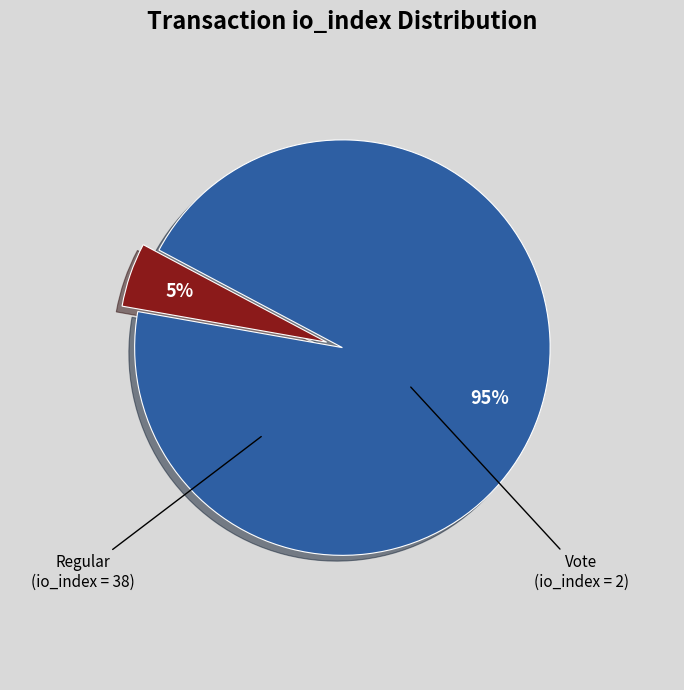

To the nearest percent, what is the difference between the largest and smallest slice percentages?

90%